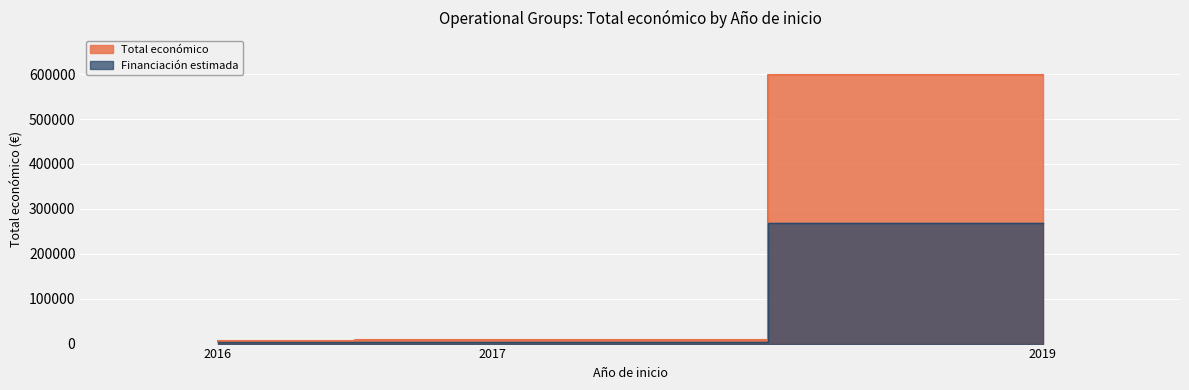

At which category does the chart reach its minimum across all series?

2016